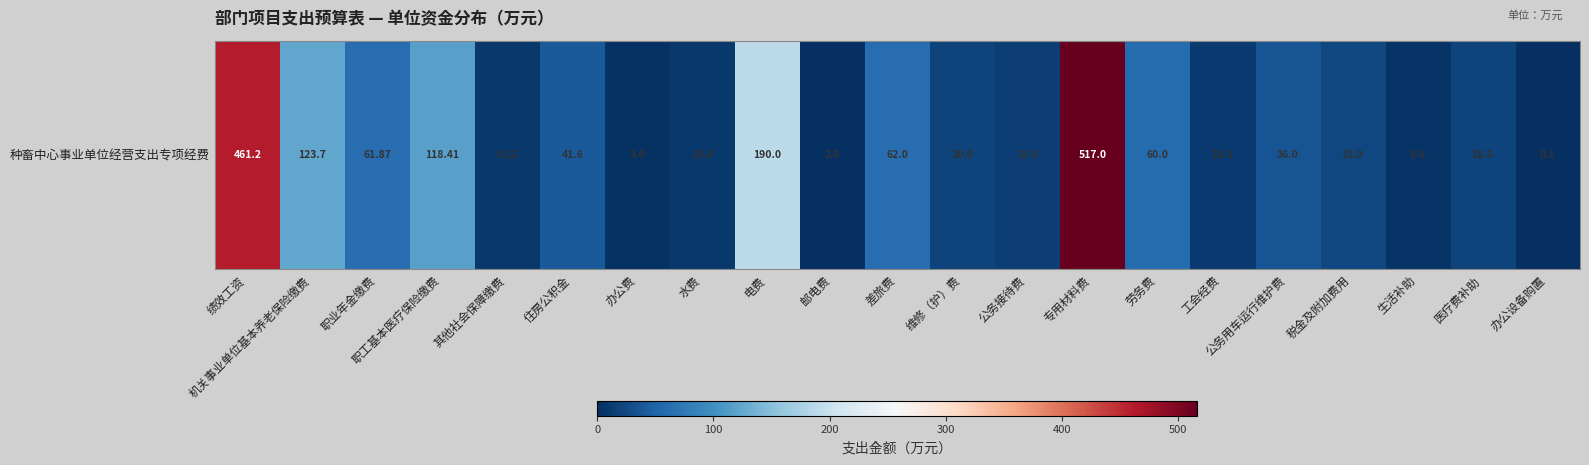

What is the sum of the values at 水费 and 维修（护）费?

30.0